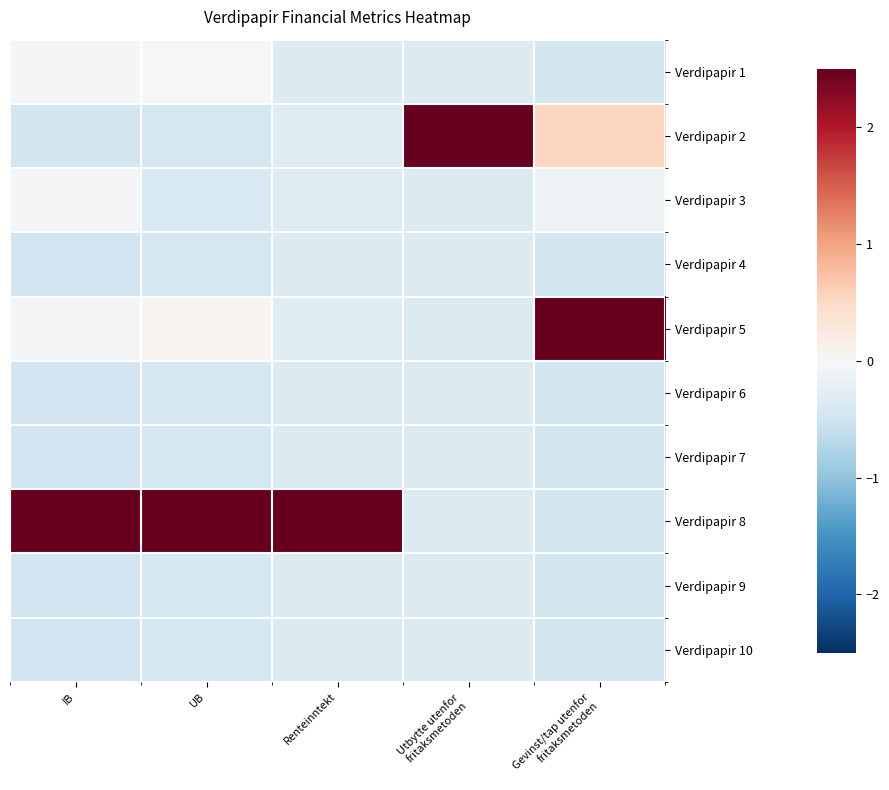

How many distinct data groups are displayed?

10